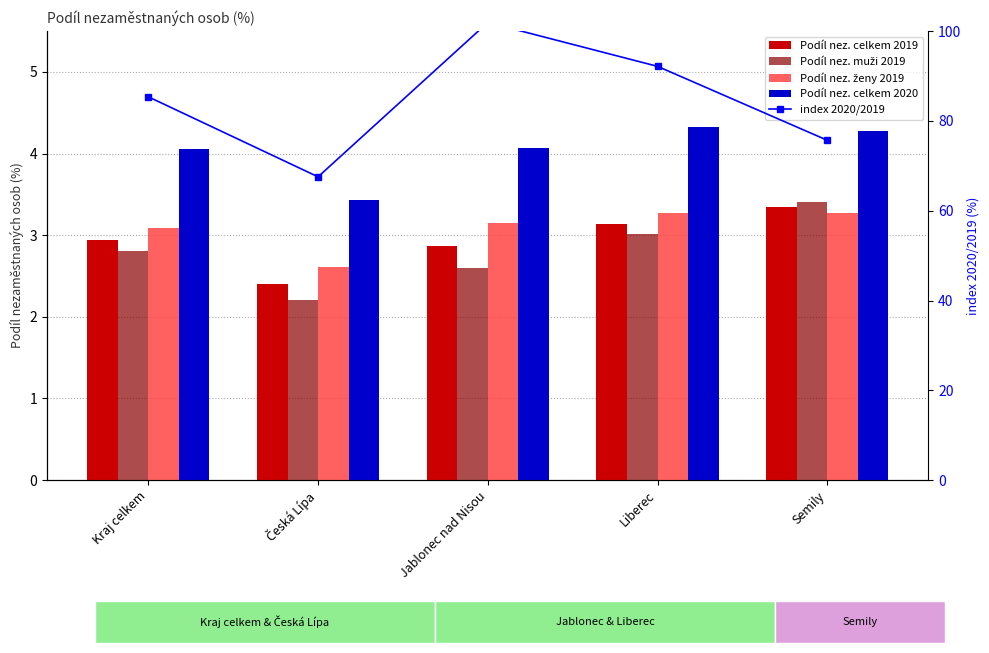

Which has a higher value, Jablonec nad Nisou or Kraj celkem?

Kraj celkem